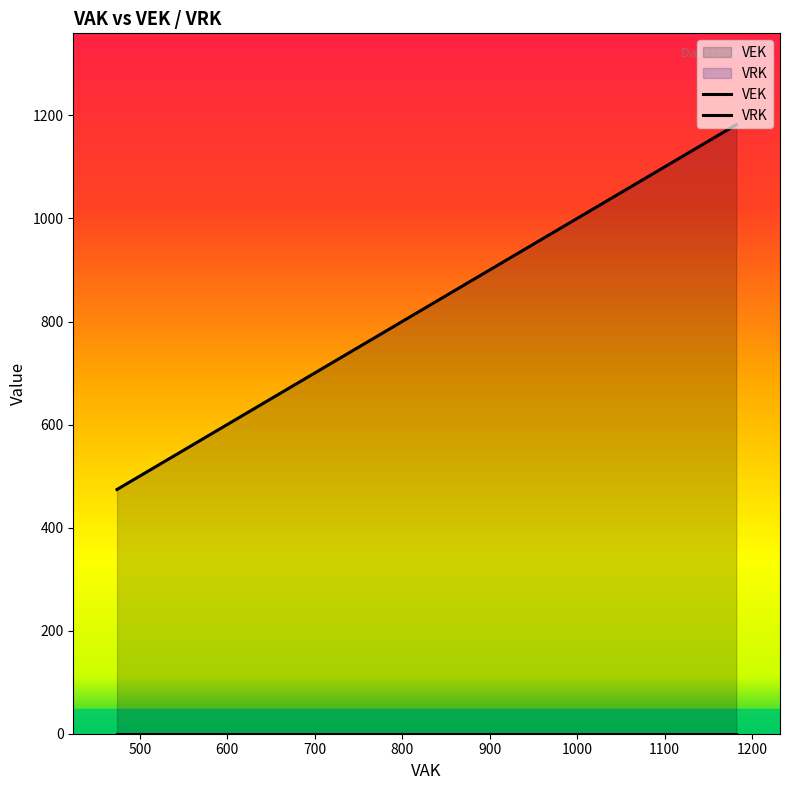

What are all the series names shown in the legend?

VEK, VRK